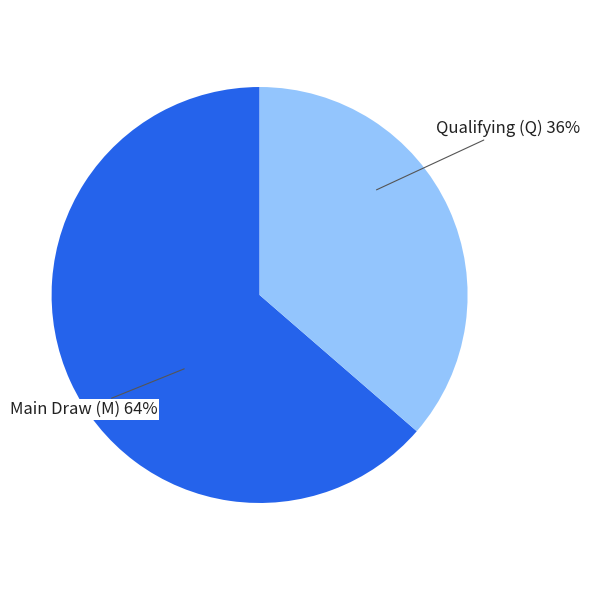

Does any single category account for the majority?

Yes